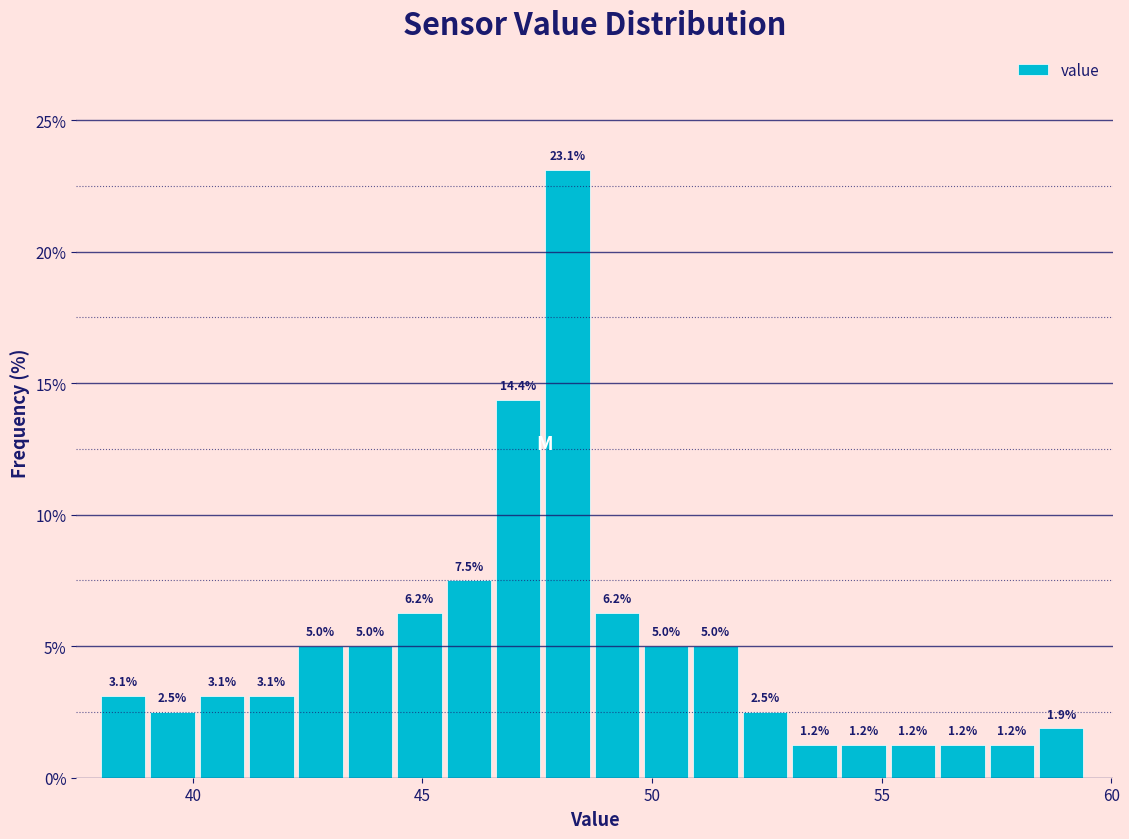

Read against the x-axis, roughly where is the centre of the tallest bar?

48.0